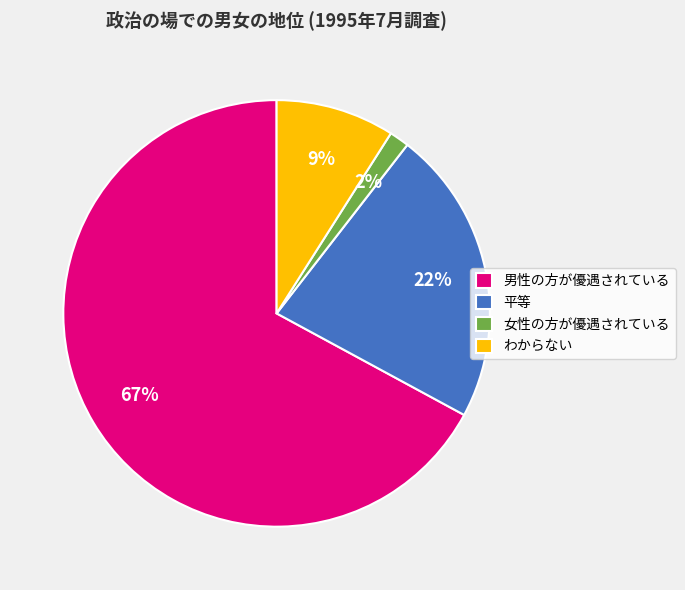

Count the number of slices in the pie.

4